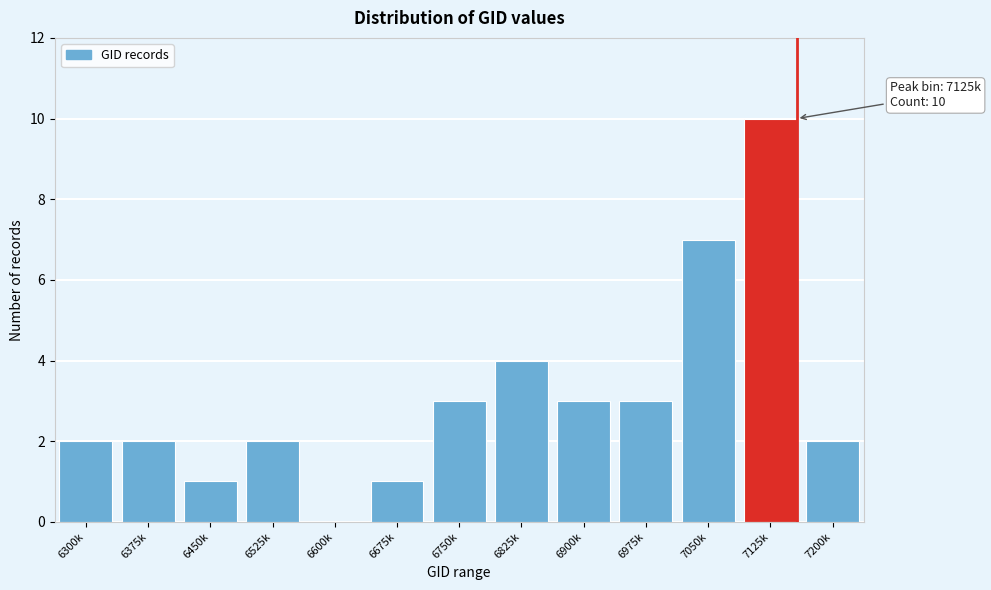

Reading left to right, list all the values displayed in this chart.

6300k=2	6375k=2	6450k=1	6525k=2	6600k=0	6675k=1	6750k=3	6825k=4	6900k=3	6975k=3	7050k=7	7125k=10	7200k=2